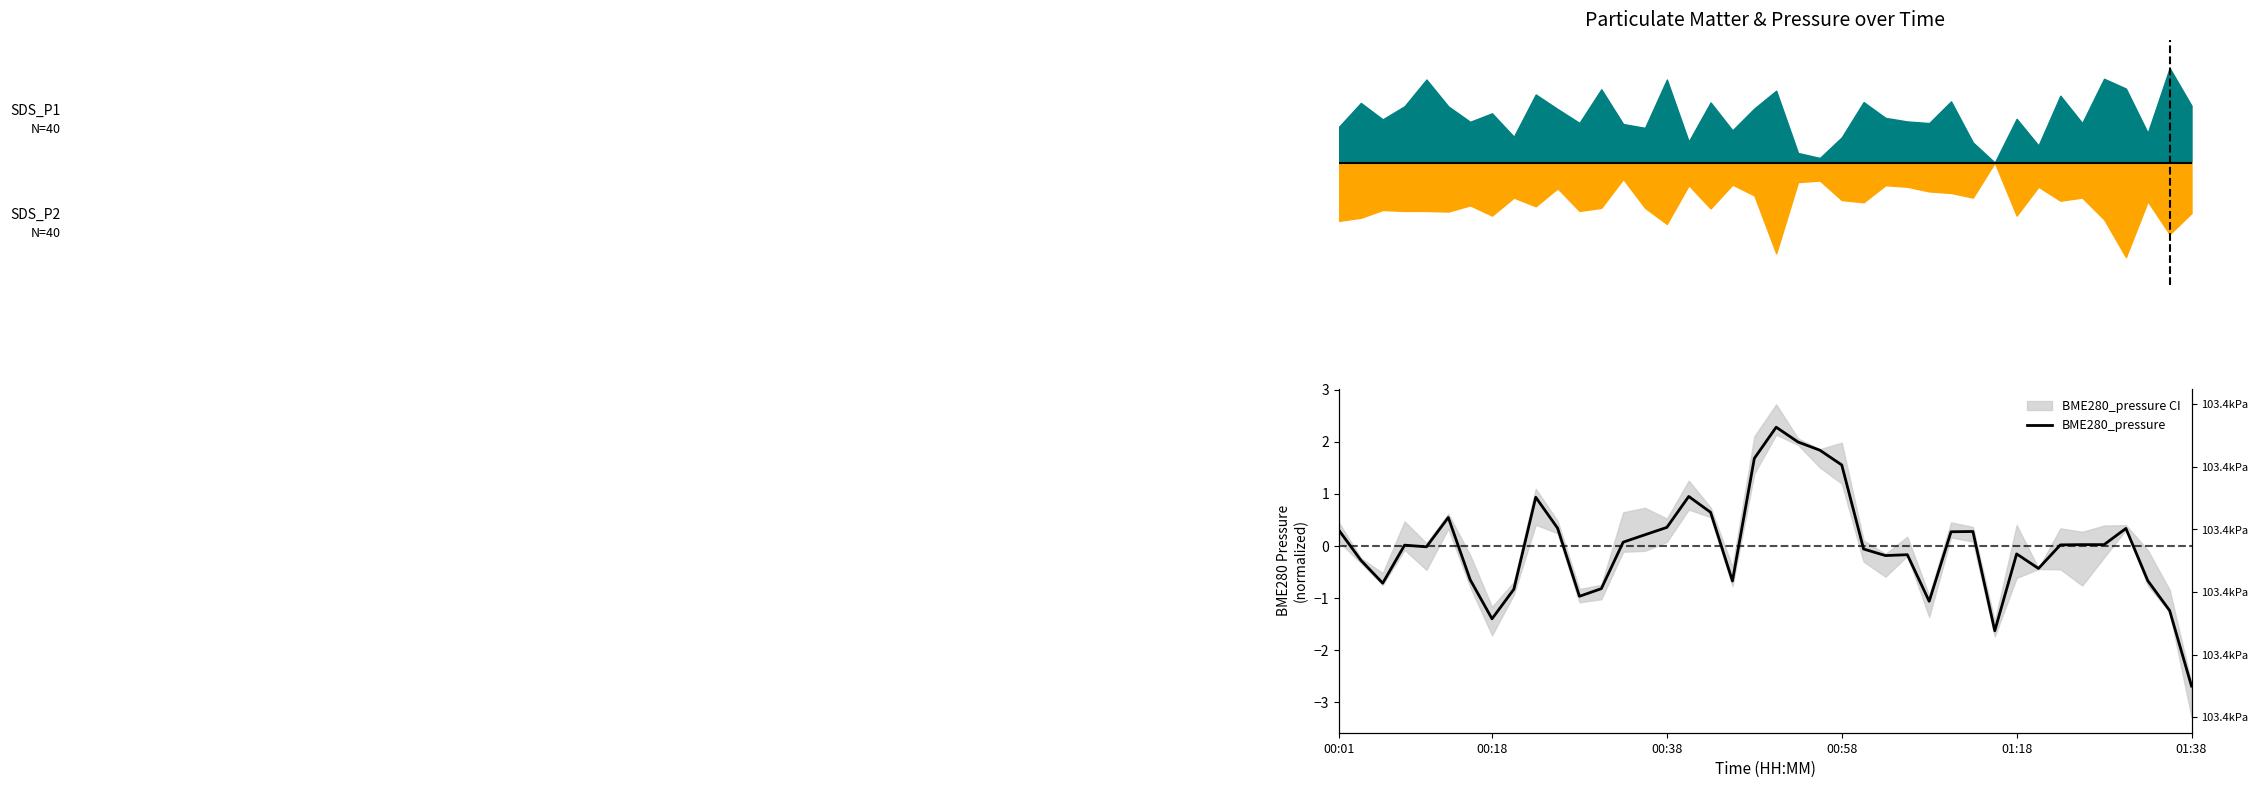

The chart shows a value of 0.4 at 17. True or false?

False